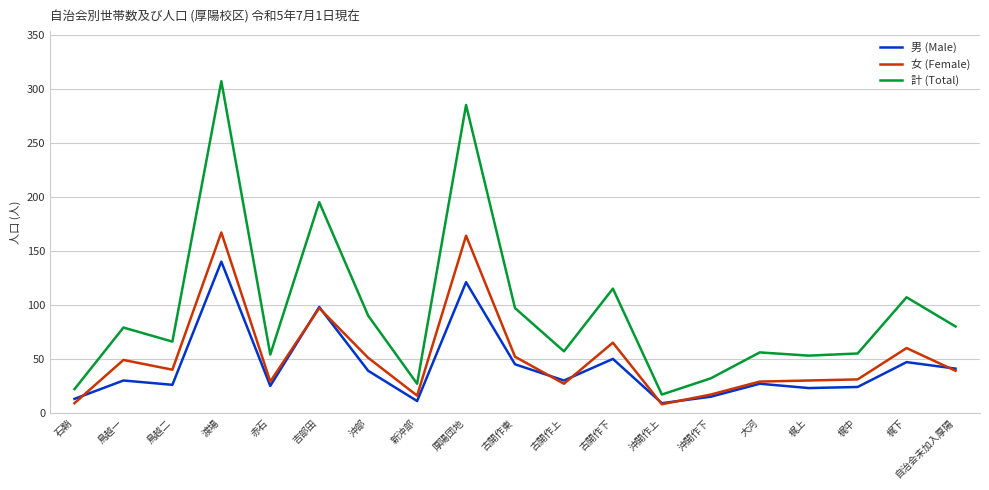

Where is 女 (Female) nearest to the value 87?

吉部田